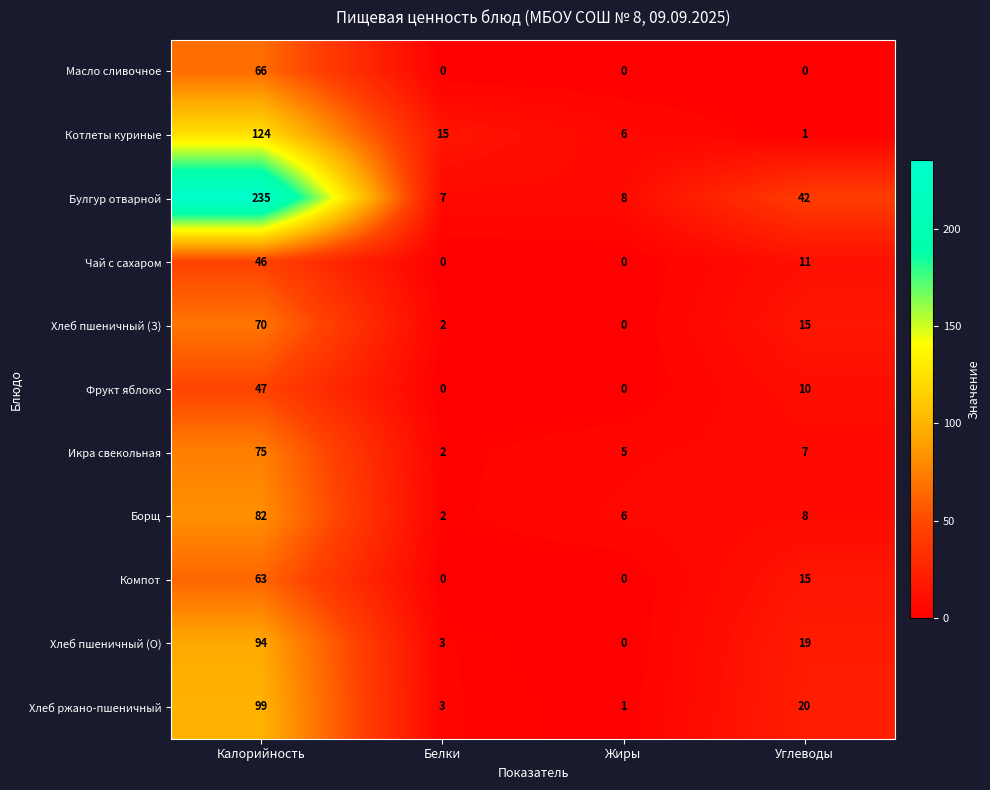

At which label does Хлеб ржано-пшеничный reach its minimum?

Жиры